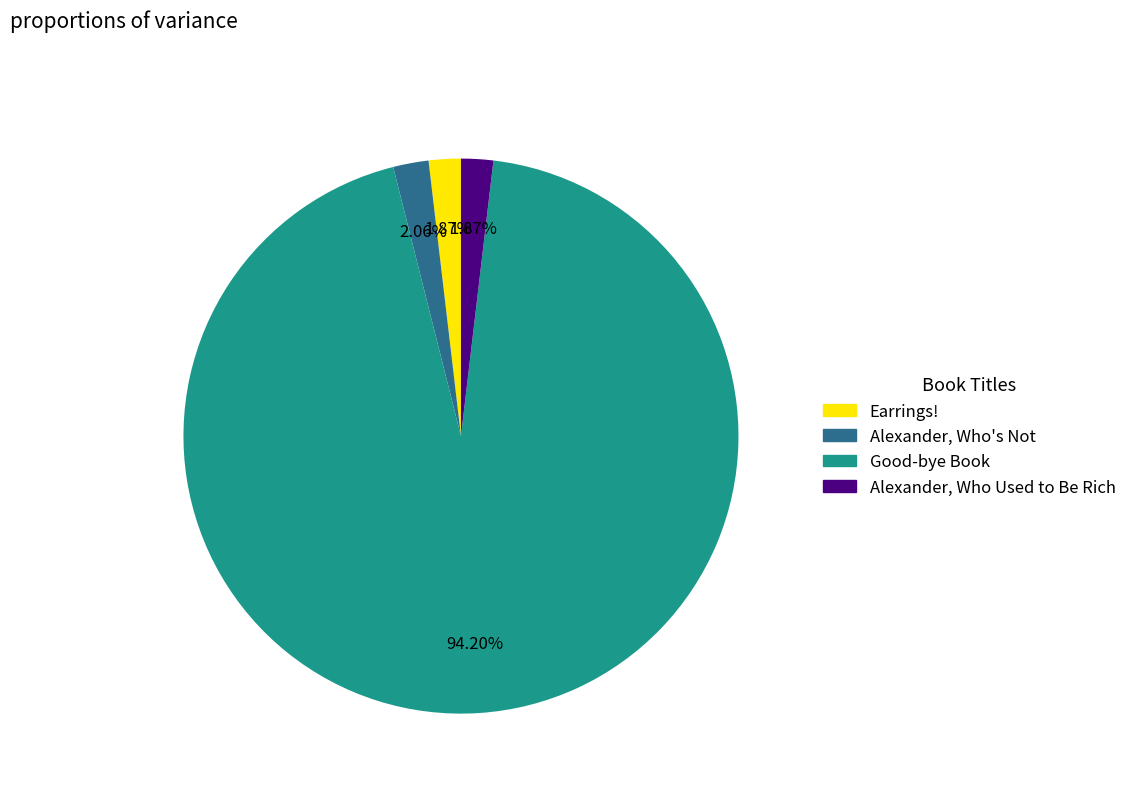

What is the largest slice in the pie chart?

Good-bye Book